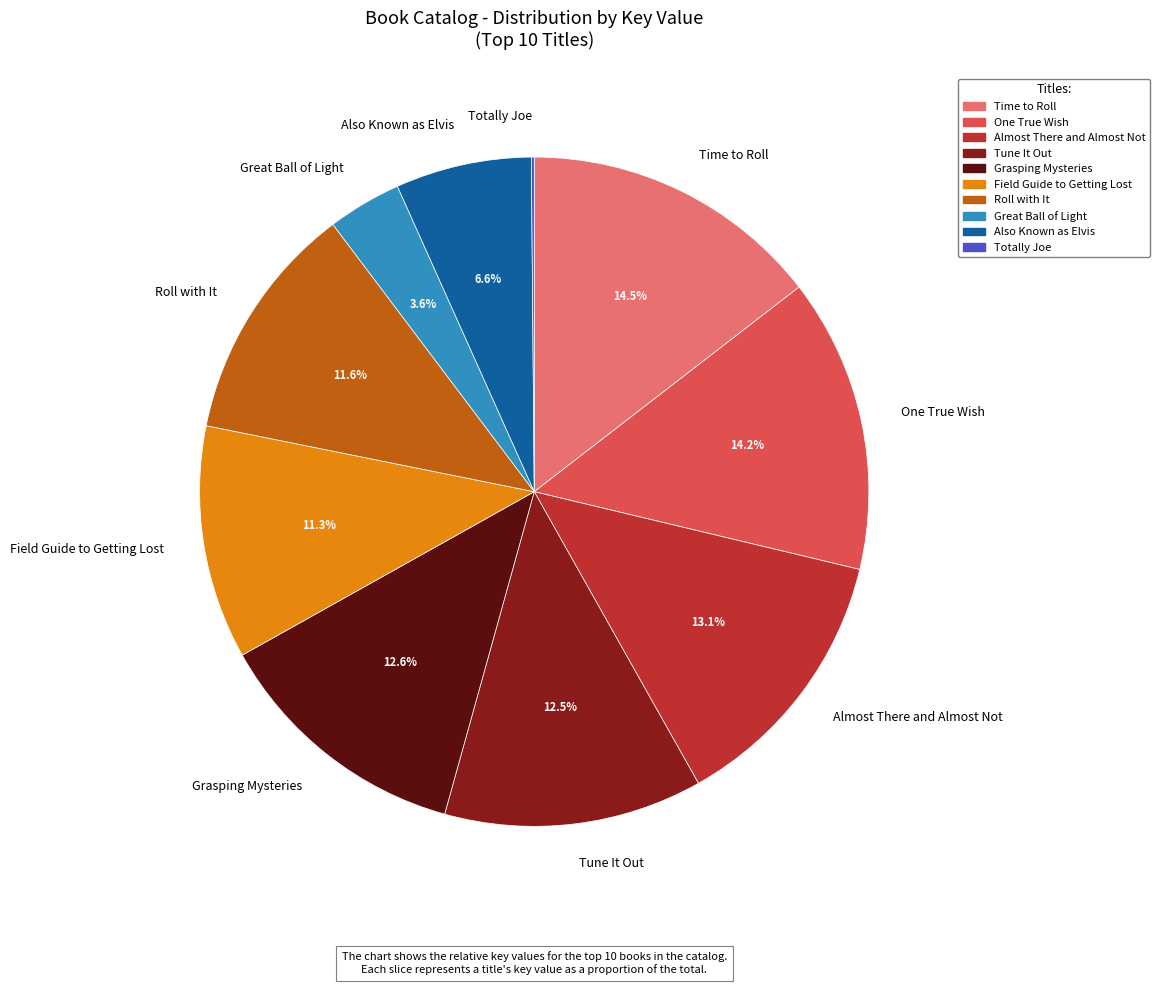

Combined, do Roll with It and Grasping Mysteries account for over 50%?

No